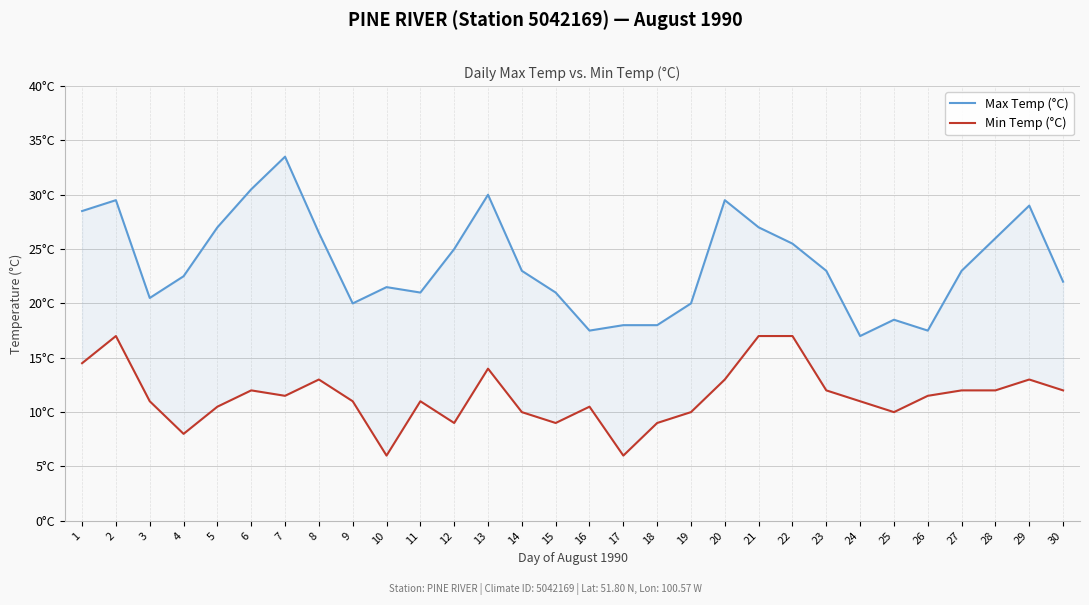

What is the sum of all Min Temp (°C) values?

343.5